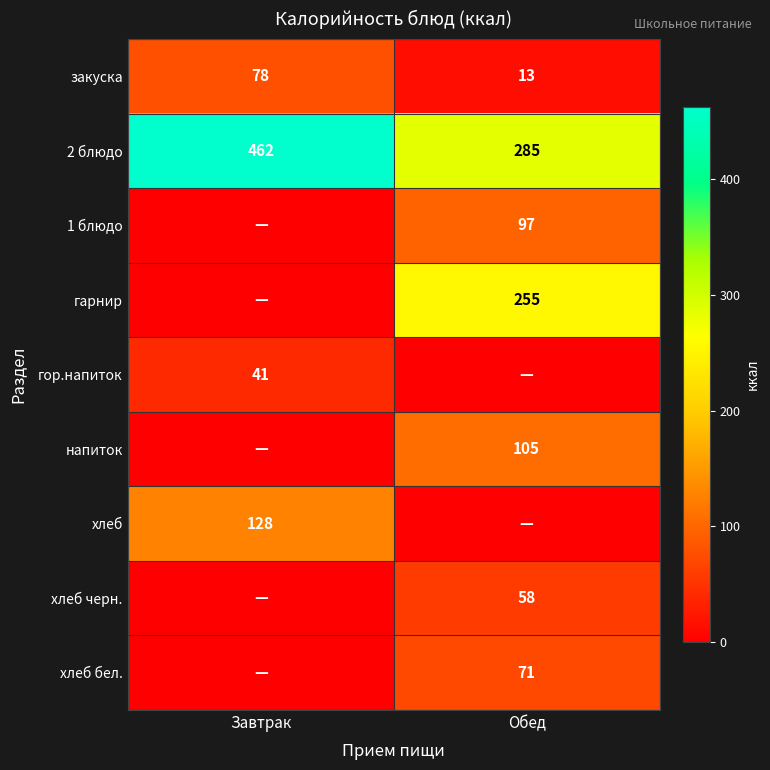

Which category has the lowest value across all series?

Завтрак